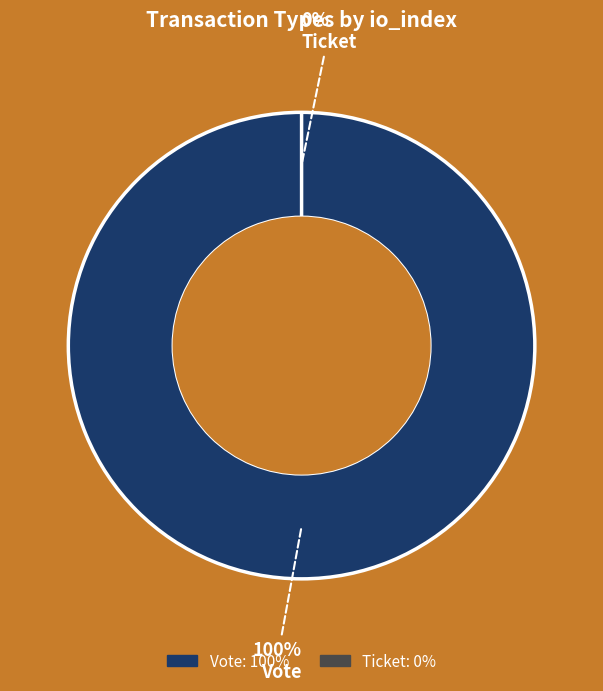

How many segments does this pie chart have?

2